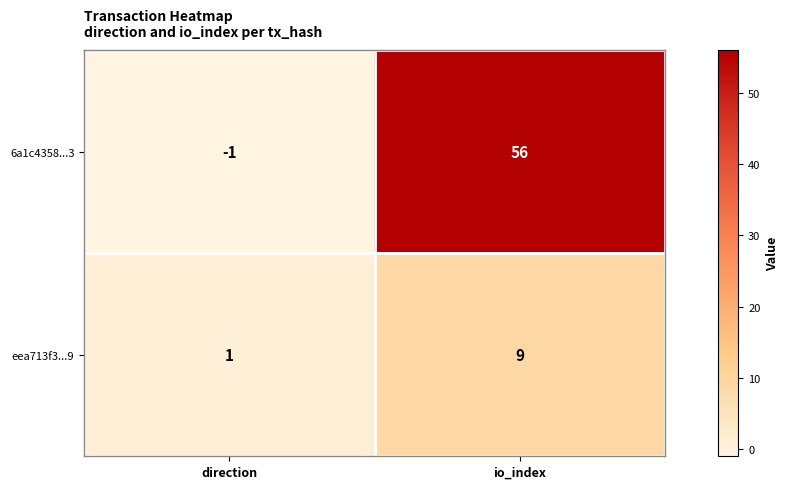

Reading right to left, what are all the values shown in this chart?

6a1c4358...3: io_index=56	direction=-1
eea713f3...9: io_index=9	direction=1